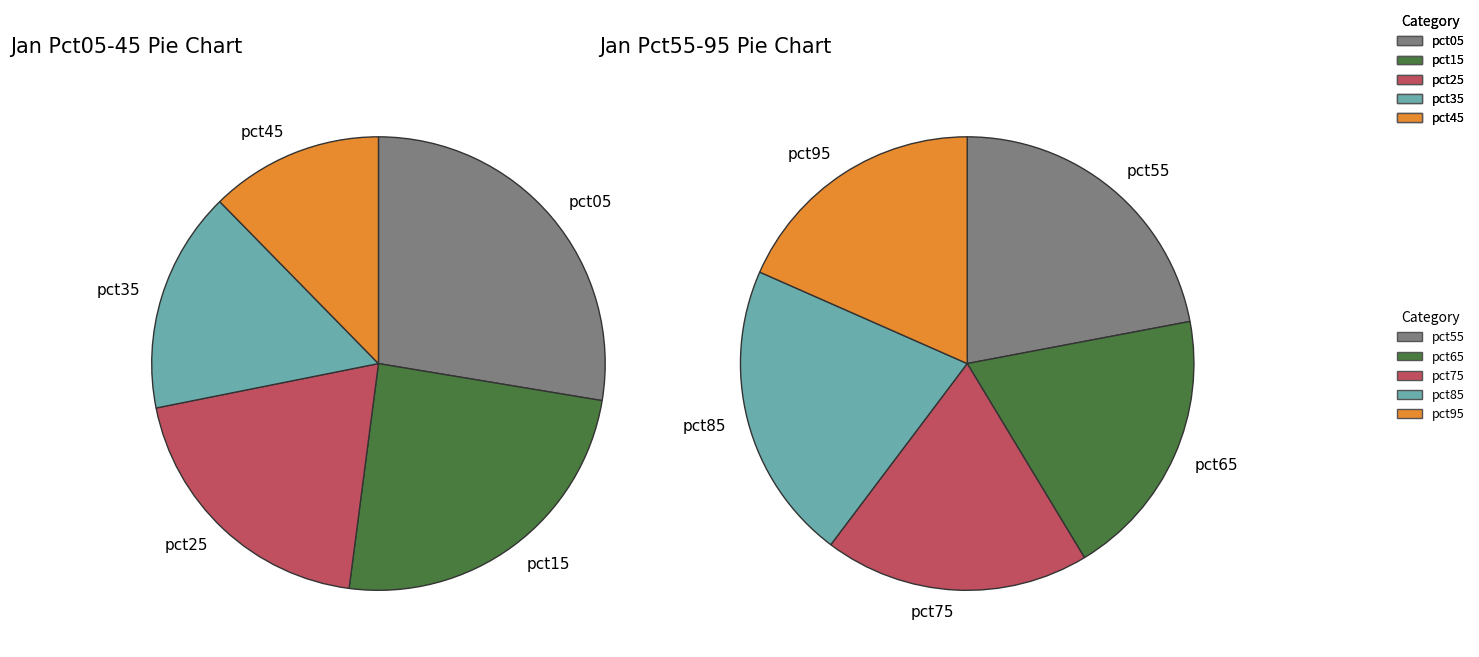

Count the number of slices in the pie.

10